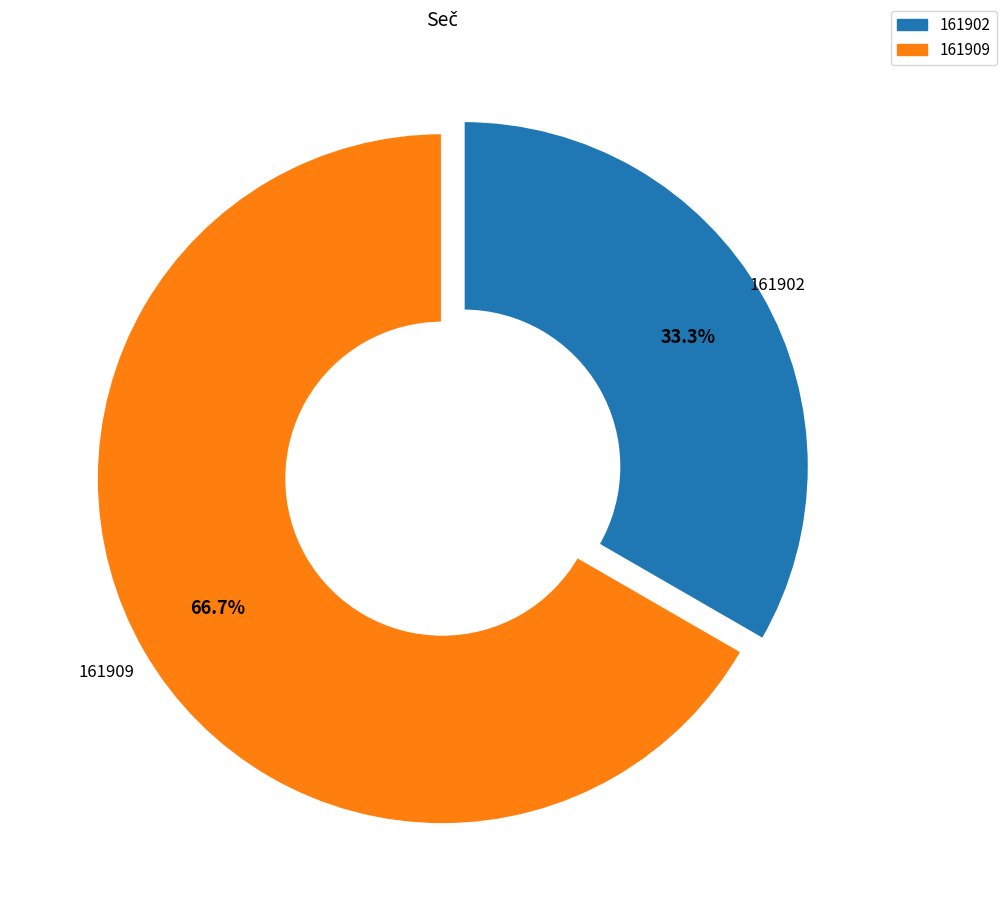

Between 161902 and 161909, which is larger?

161909